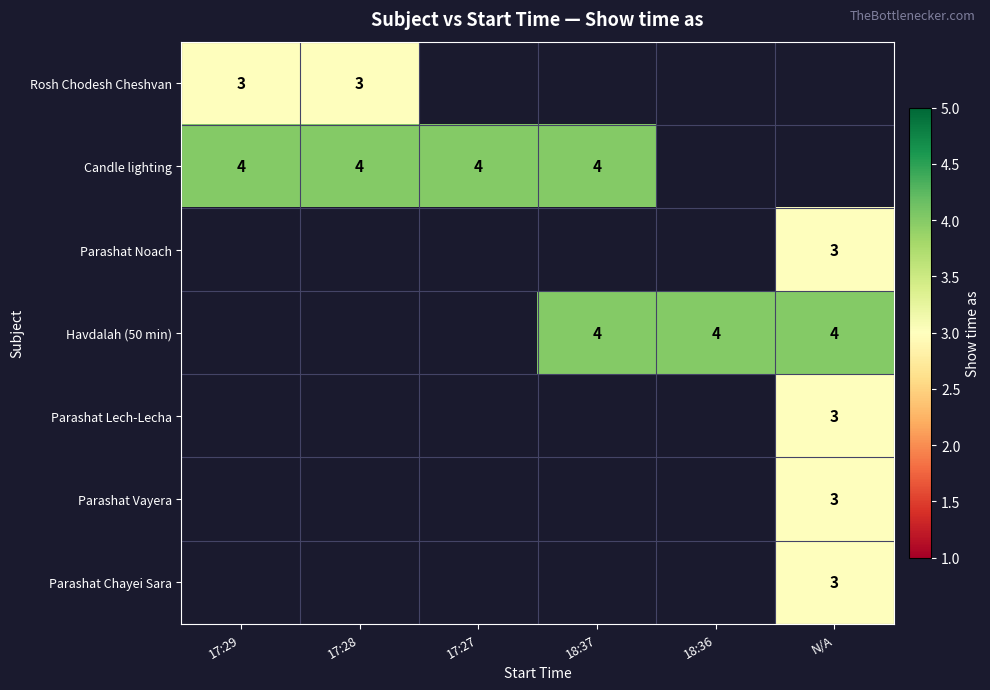

Is the value of Candle lighting at 17:28 greater than the value of Rosh Chodesh Cheshvan at 17:28?

Yes